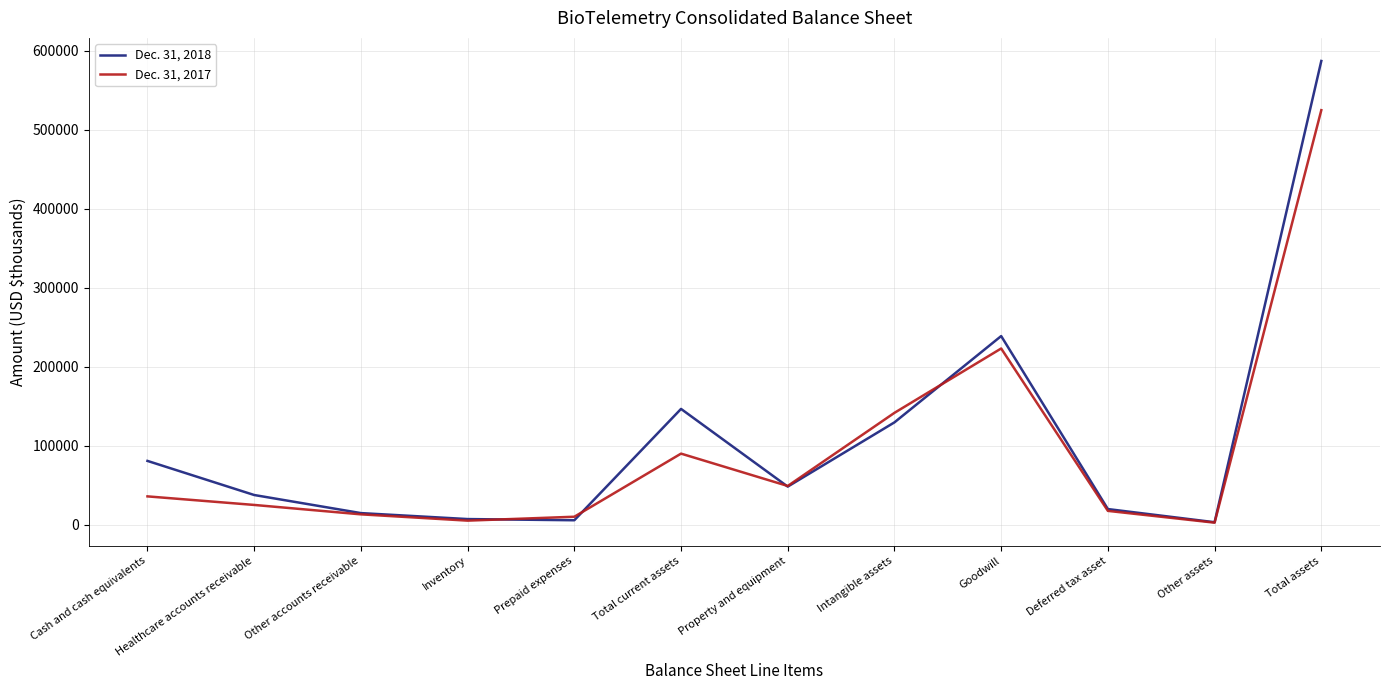

What is the greatest value displayed?

586801